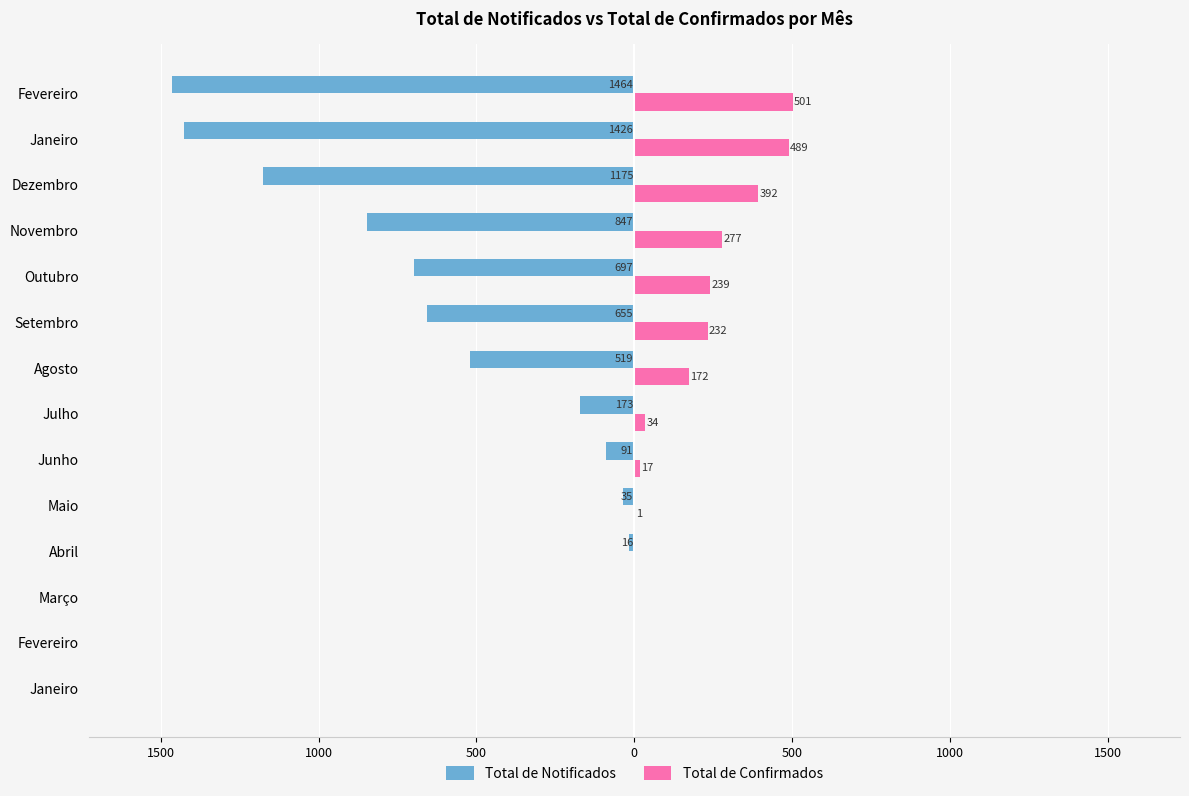

What are all the series names shown in the legend?

Total de Notificados, Total de Confirmados